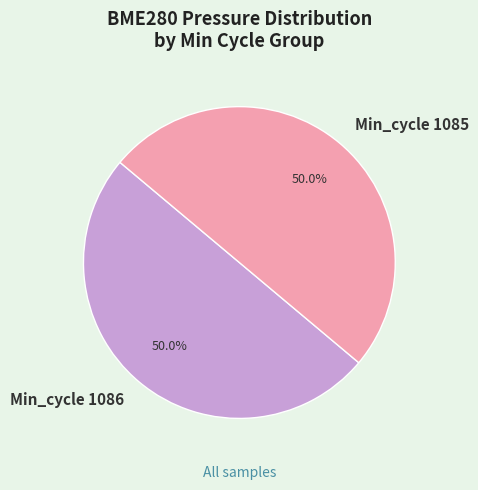

Do Min_cycle 1086 and Min_cycle 1085 together represent more than half of the pie?

Yes